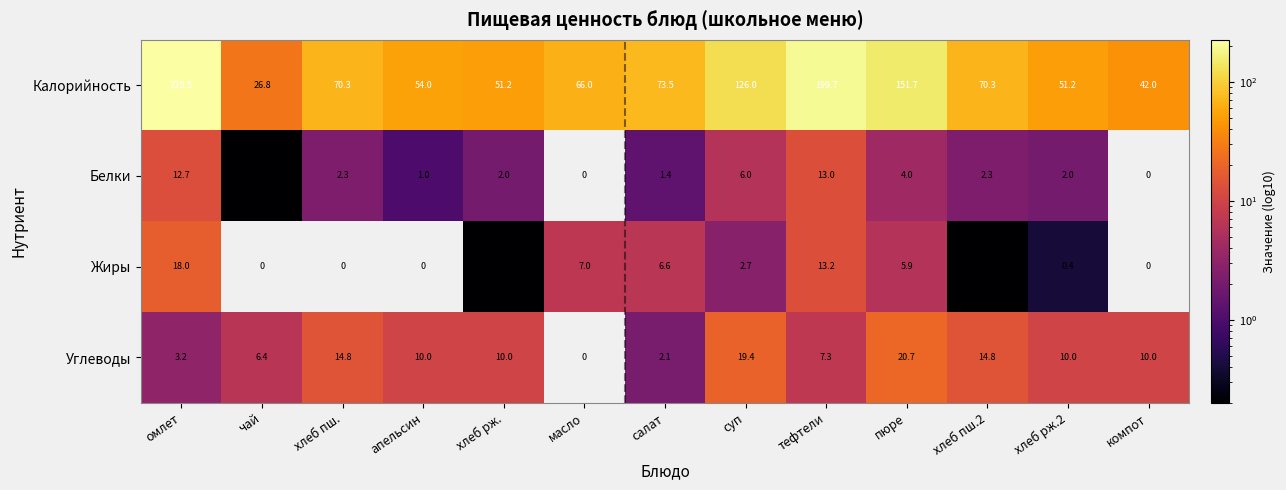

How many data points in Белки are less than 2?

5